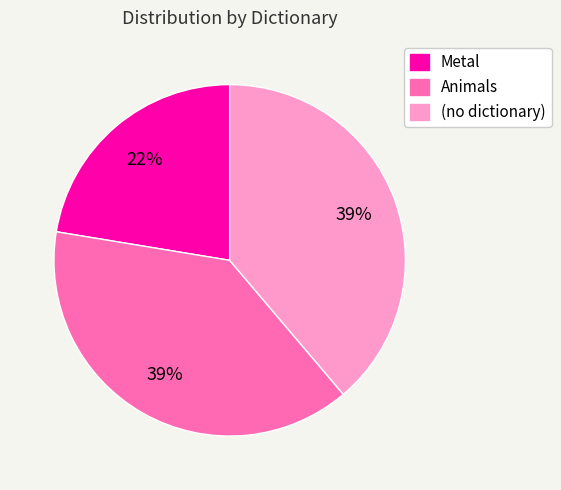

What is the smallest slice in the pie chart?

Metal